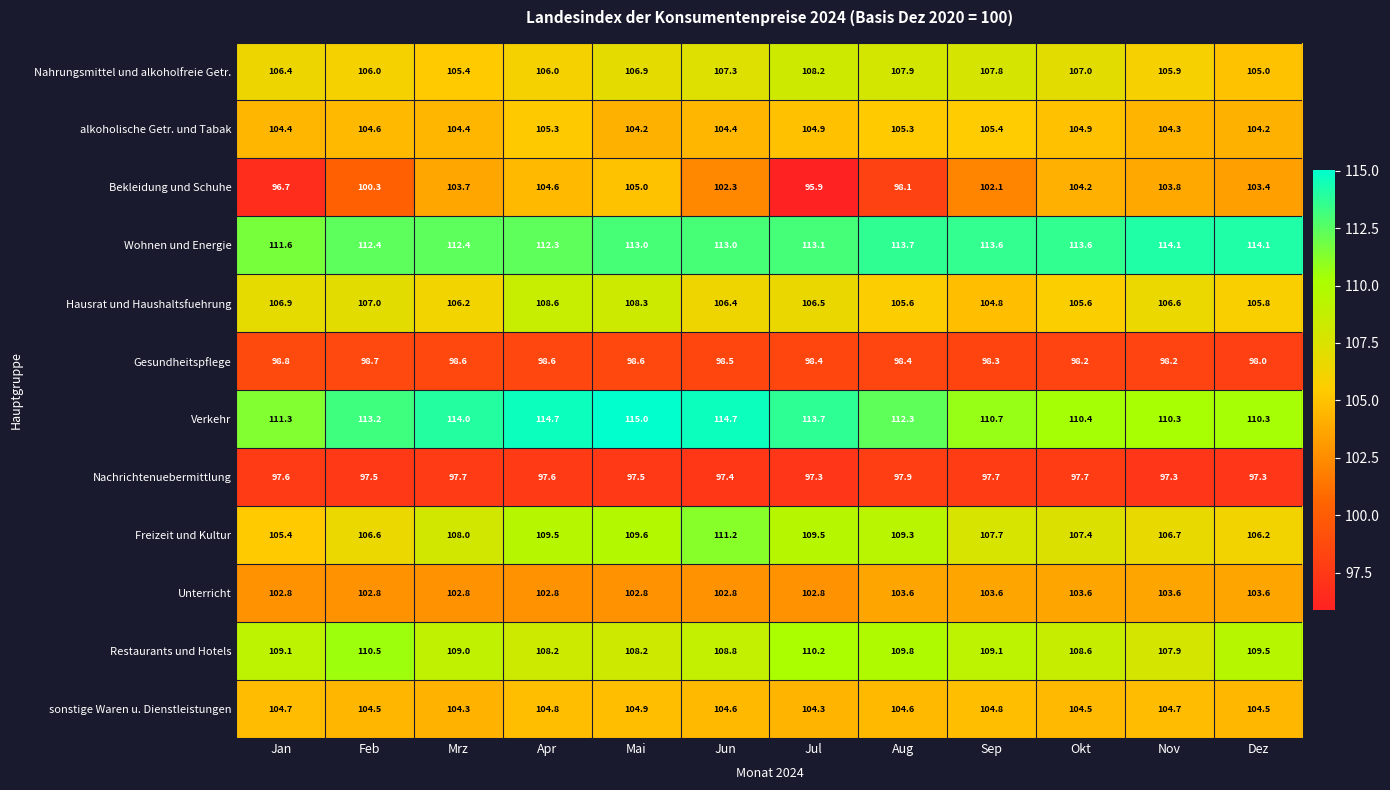

The value of Unterricht at Jan is 102.8. True or false?

True